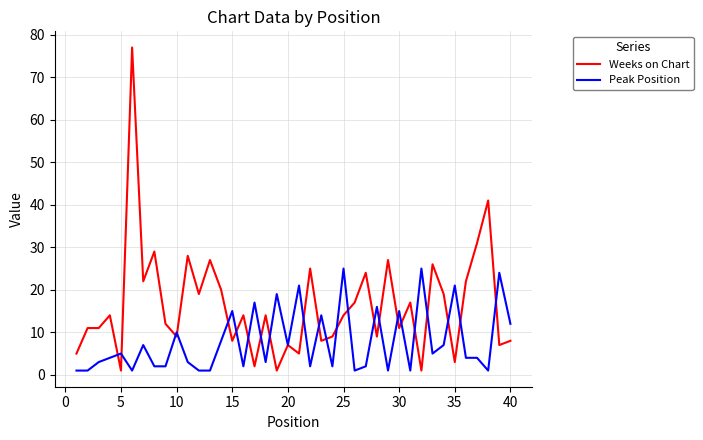

Which series has the largest range (max minus min)?

Weeks on Chart